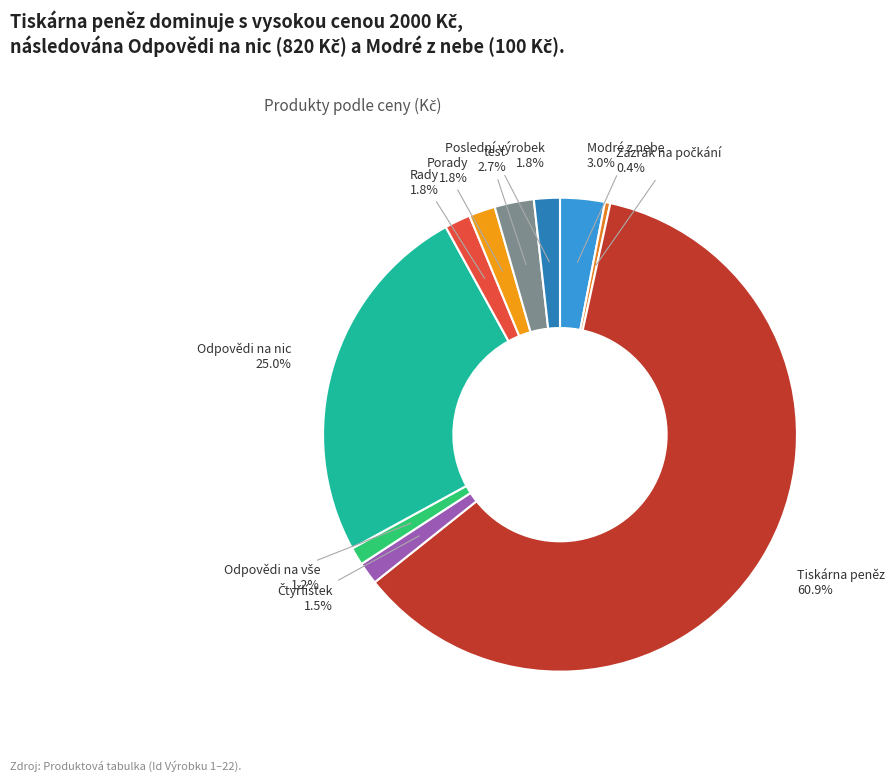

How many slices are in this pie chart?

10